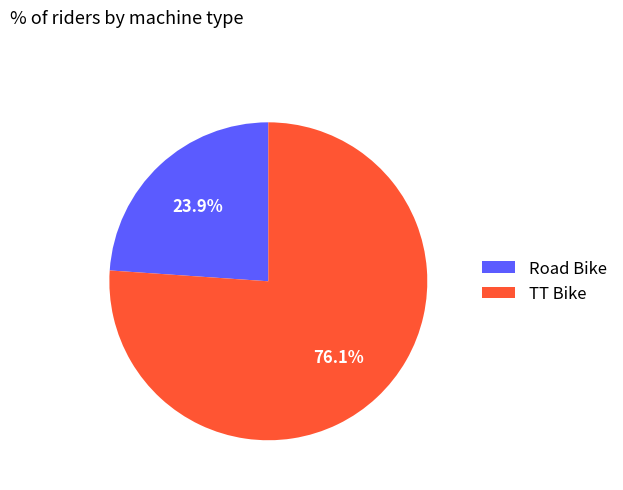

How much of the chart is everything except Road Bike?

76.1%